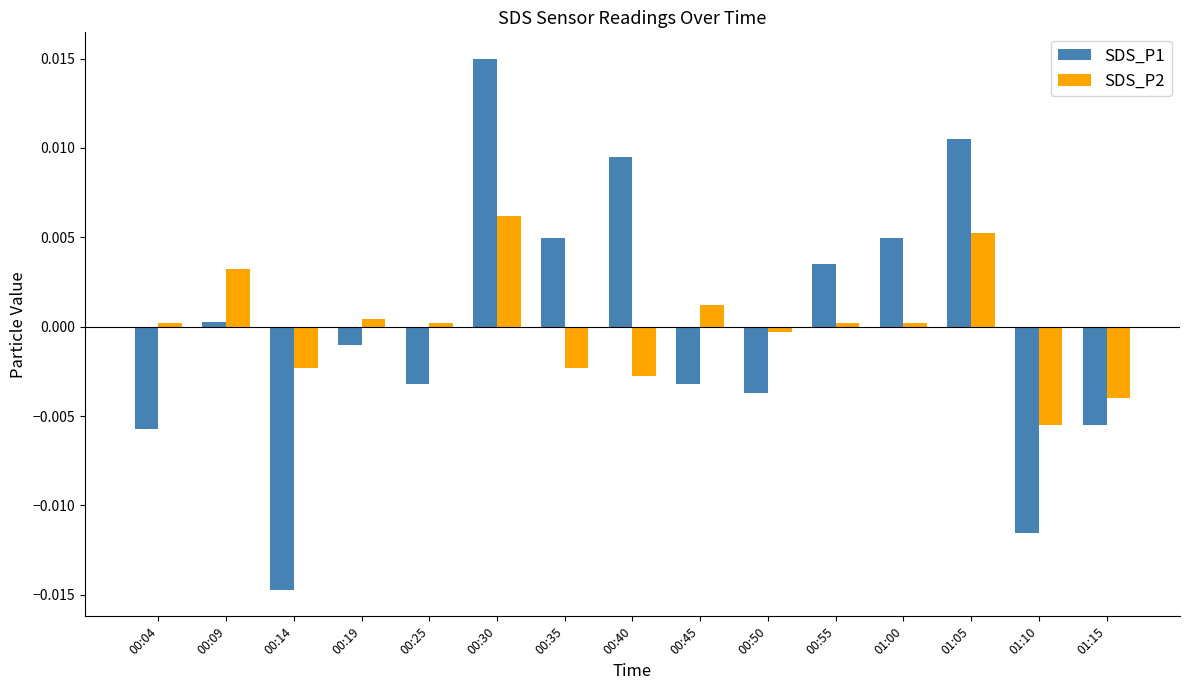

Which series has the largest range (max minus min)?

SDS_P1